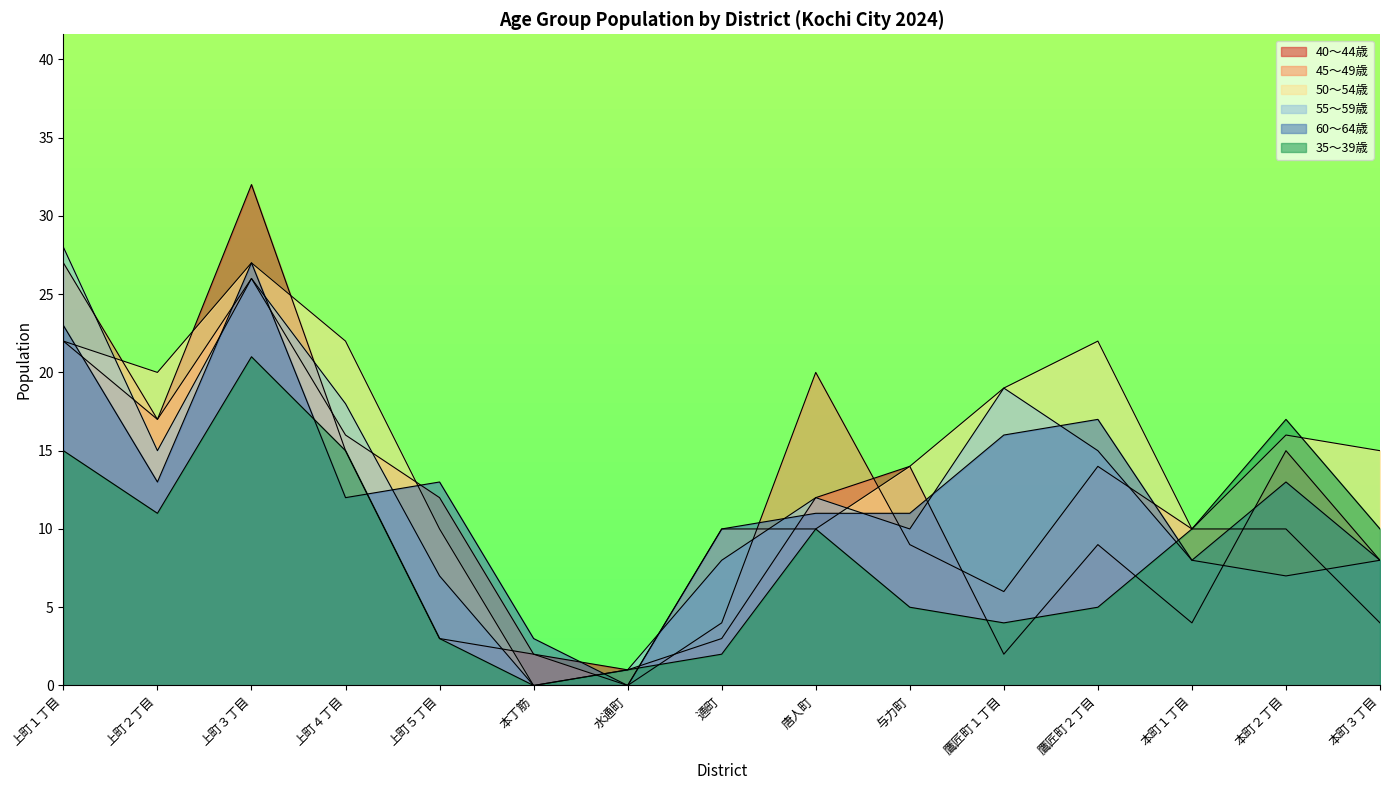

True or false: 50～54歳 has more than 1 points higher than both neighbors.

True